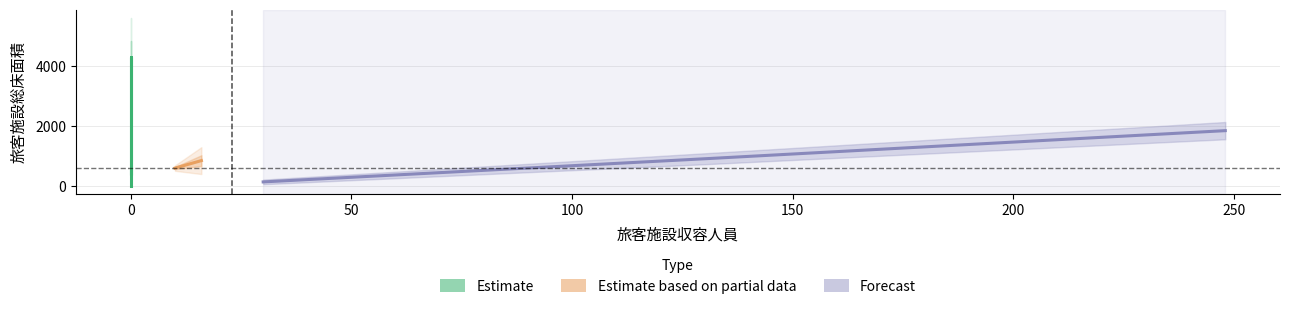

What is the sum of all 旅客施設収容人員 values?

434.0